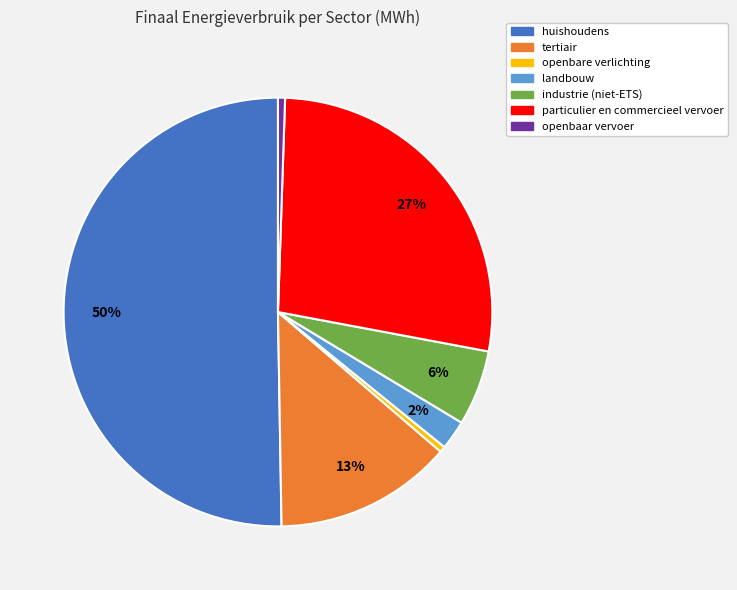

True or false: openbaar vervoer accounts for 10% of the total.

False